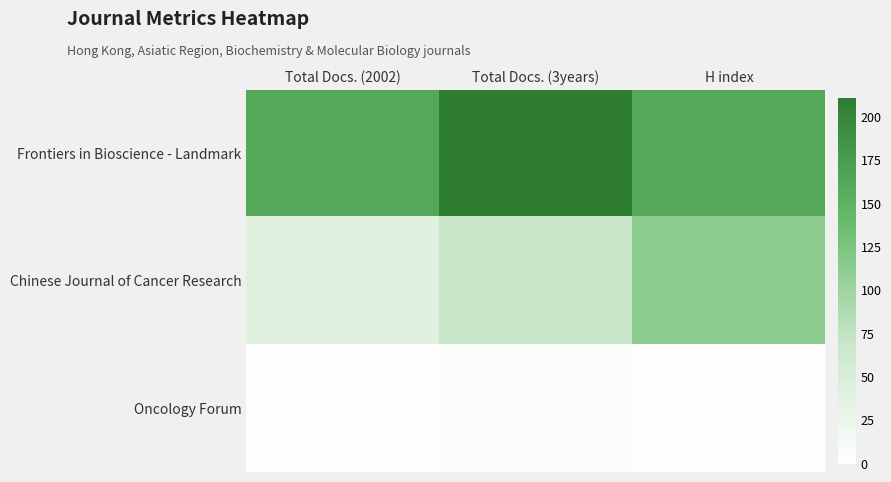

Which series has the largest total across all categories?

Frontiers in Bioscience - Landmark